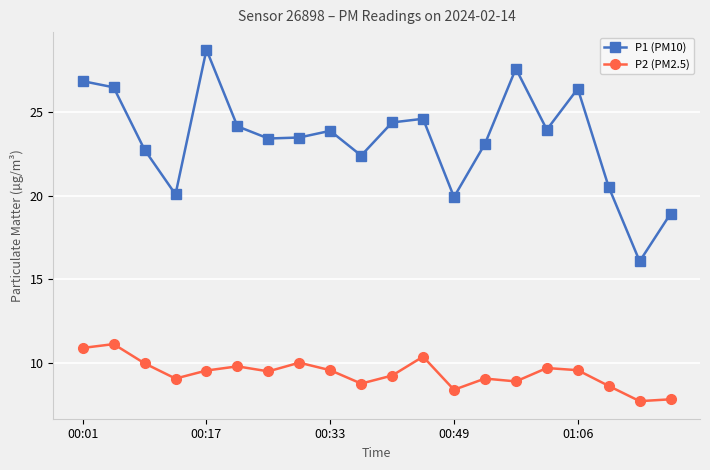

True or false: P2 (PM2.5) and P1 (PM10) cross at least once.

False